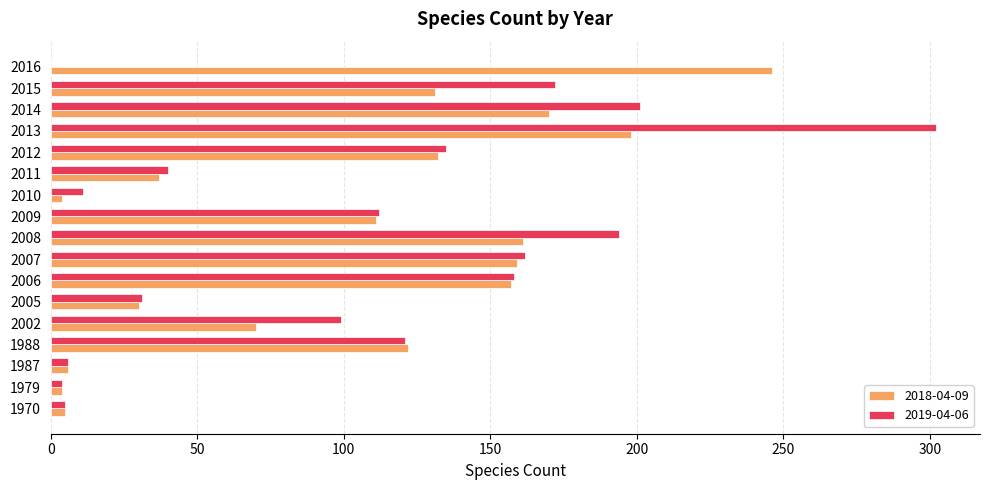

At which category is the sum across all series the highest?

2013